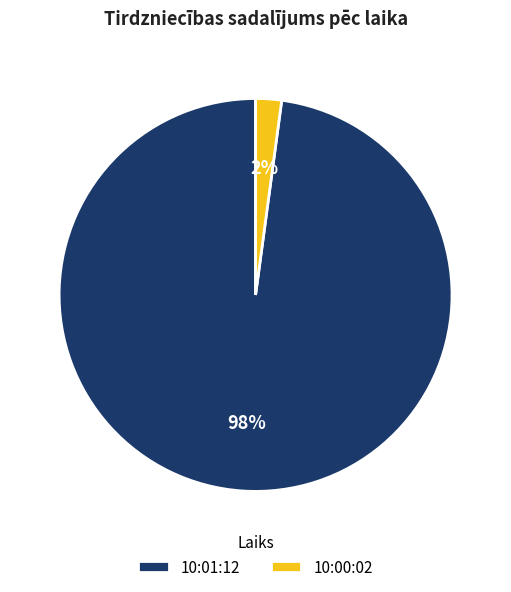

Count the number of slices in the pie.

2